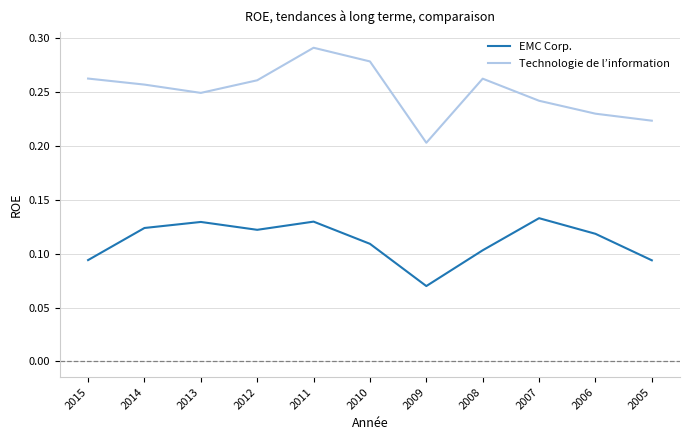

What are all the series names shown in the legend?

EMC Corp., Technologie de l’information